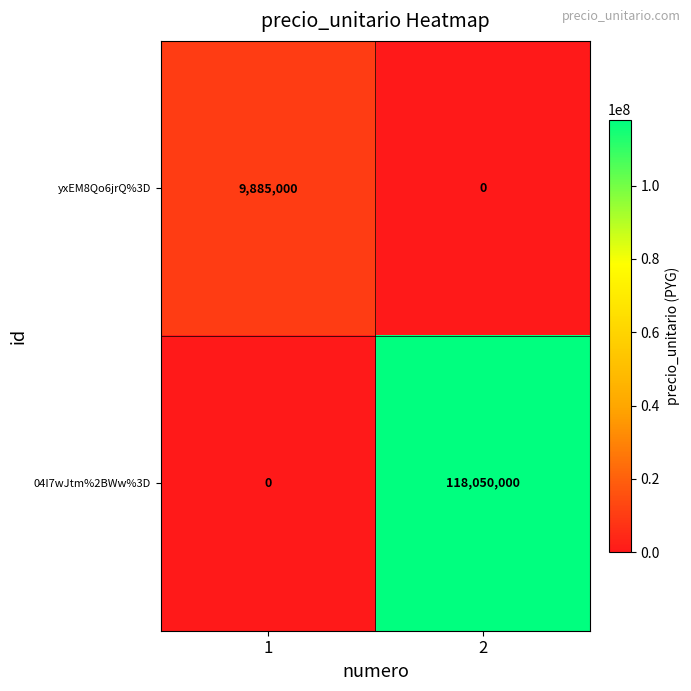

What value does the 04I7wJtm%2BWw%3D series have at 2?

118050000